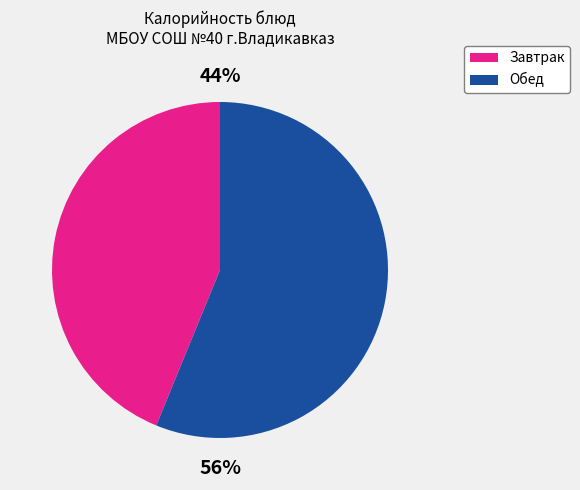

To the nearest percent, what percentage of the pie is Завтрак?

44%